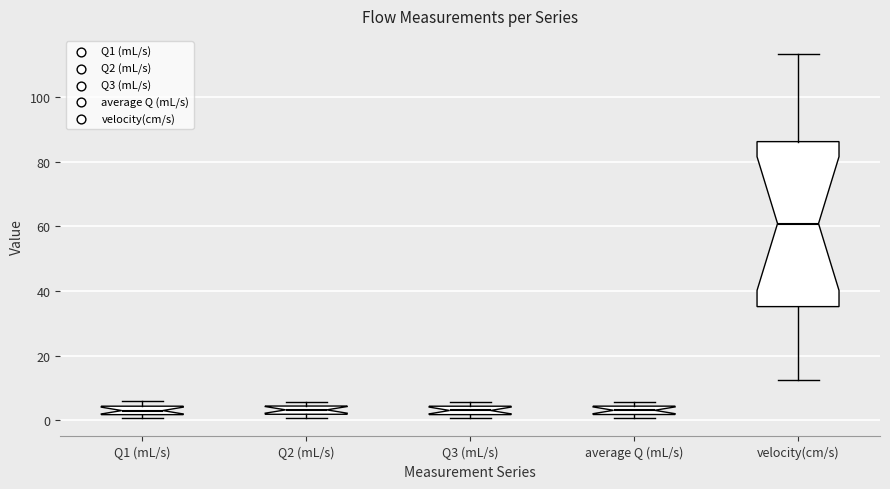

Where is the lower edge of the box for average Q (mL/s) on the y-axis? The values are not printed on the chart, so give them approximately, as read against the axis.

2